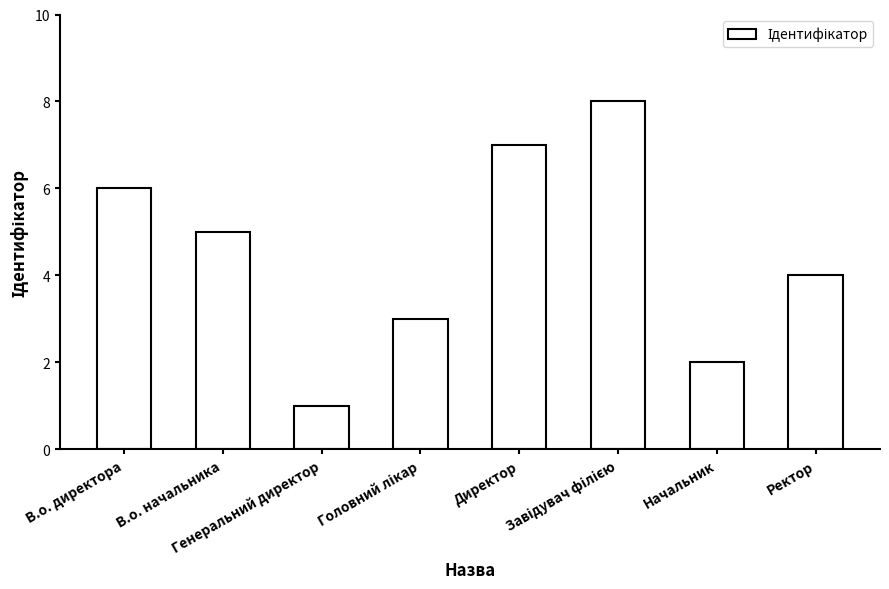

Is it true that the value at Генеральний директор is 1?

True